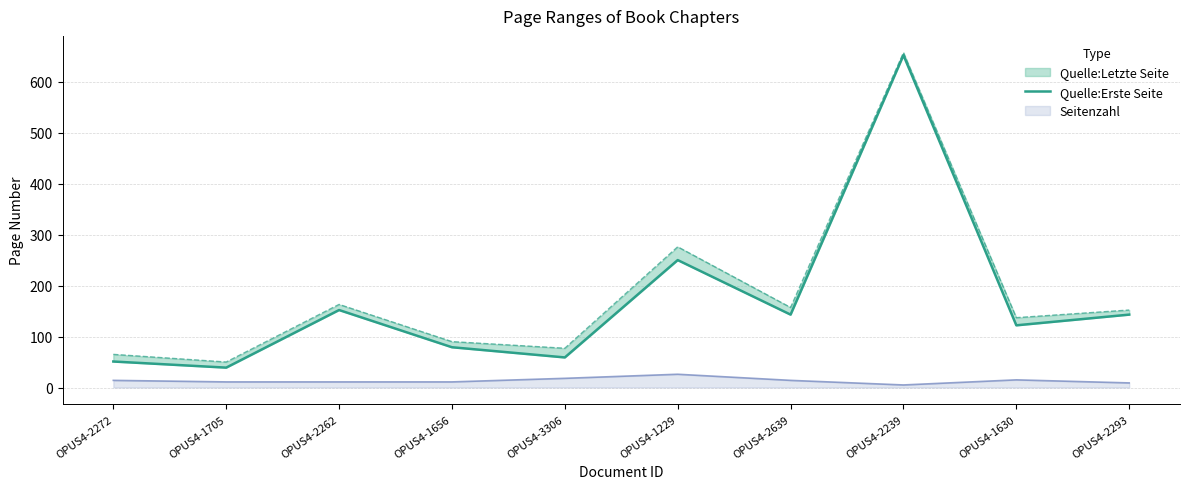

List the labels in order of value, largest first.

OPUS4-2239, OPUS4-1229, OPUS4-2262, OPUS4-2639, OPUS4-2293, OPUS4-1630, OPUS4-1656, OPUS4-3306, OPUS4-2272, OPUS4-1705